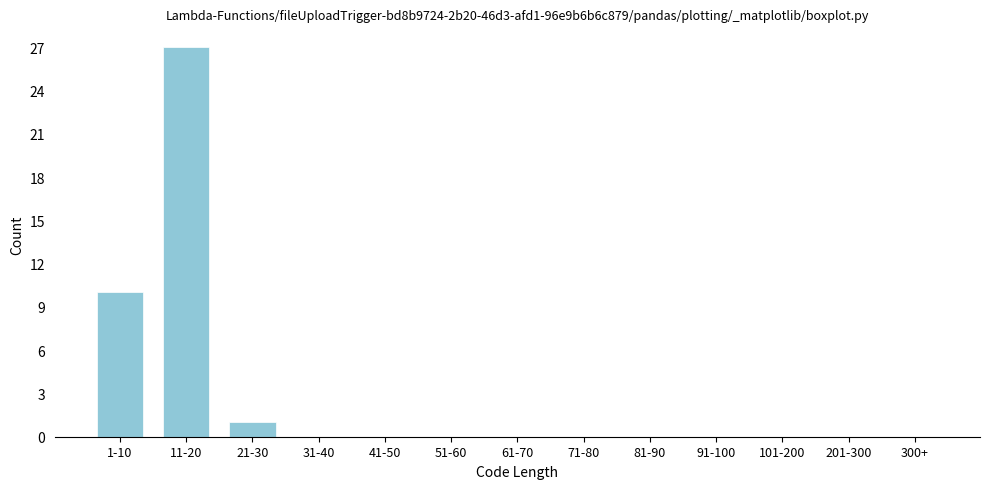

Reading left to right, what are all the values shown in this chart?

1-10=10	11-20=27	21-30=1	31-40=0	41-50=0	51-60=0	61-70=0	71-80=0	81-90=0	91-100=0	101-200=0	201-300=0	300+=0